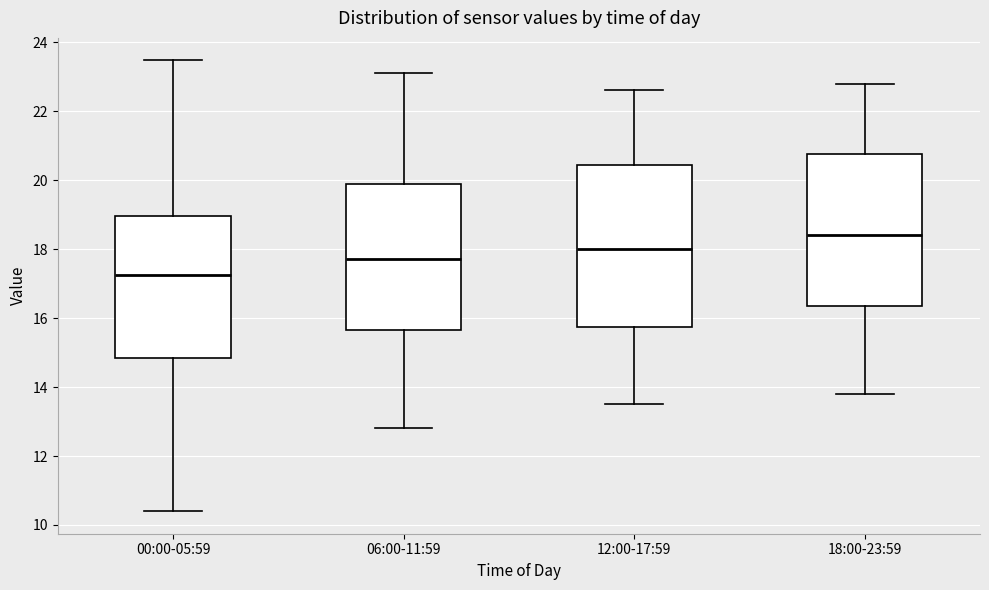

Where does the lower whisker of the box for 18:00-23:59 end on the y-axis? The values are not printed on the chart, so give them approximately, as read against the axis.

13.8